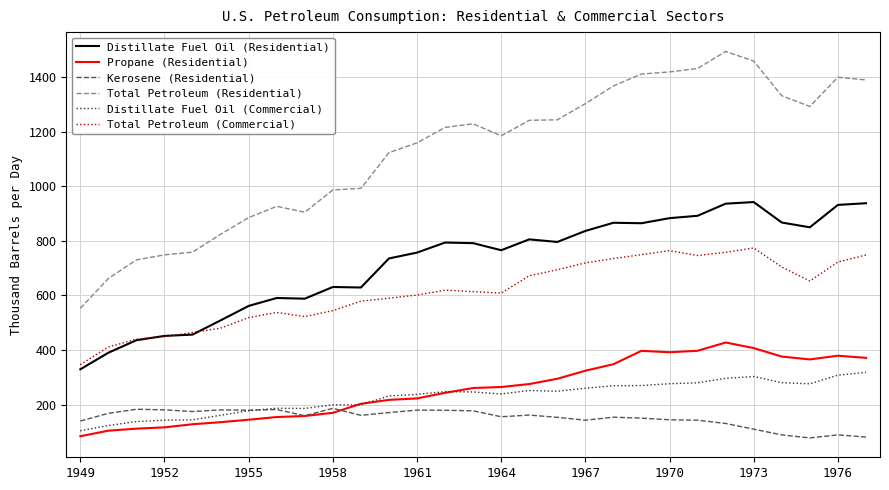

What is the sum of all Kerosene (Residential) values?

4378.0